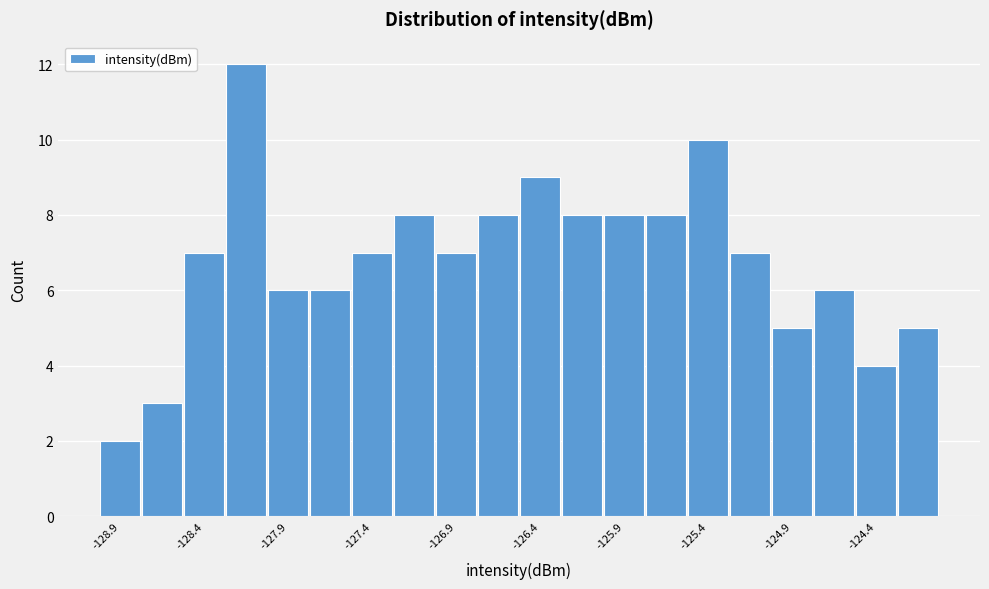

Over which range of the x-axis is the bar tallest?

-128.30 to -128.05